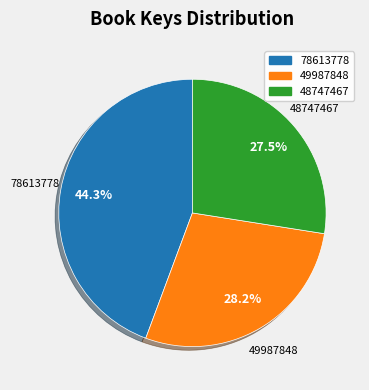

Rank the categories by value from lowest to highest.

48747467, 49987848, 78613778